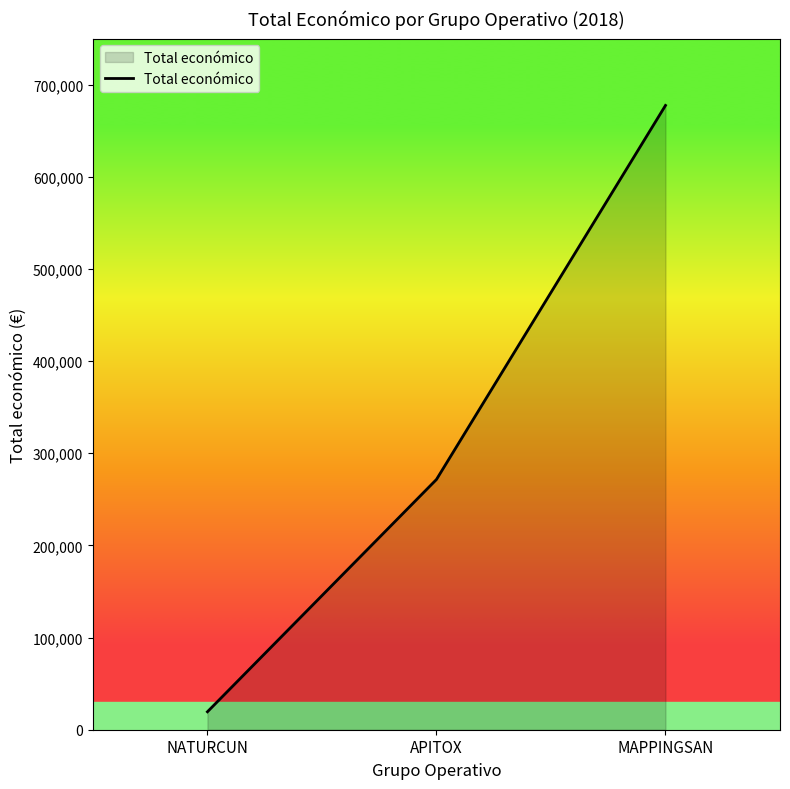

How many lines are shown in the chart?

1